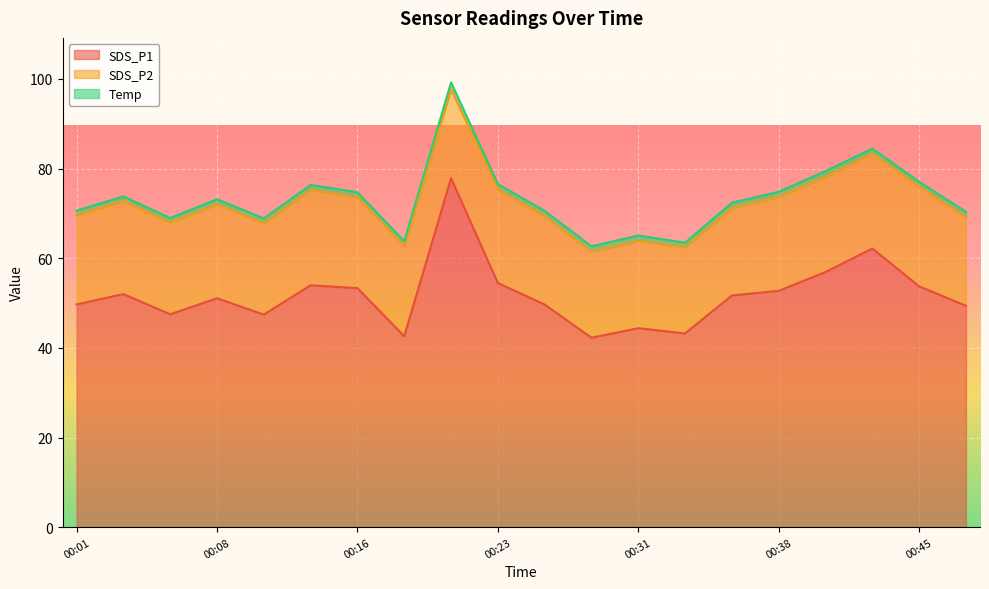

What is the difference between the maximum and minimum values in the SDS_P2 series?

3.0